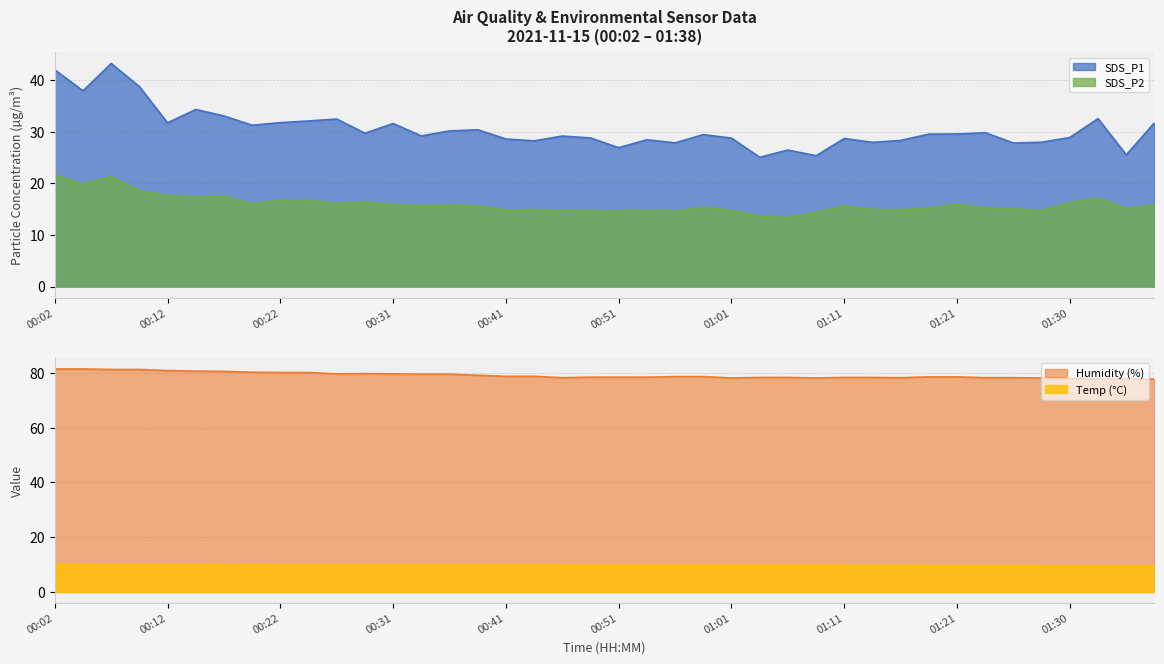

What is the sum of the Temp values at 00:58 and 00:04?

19.8